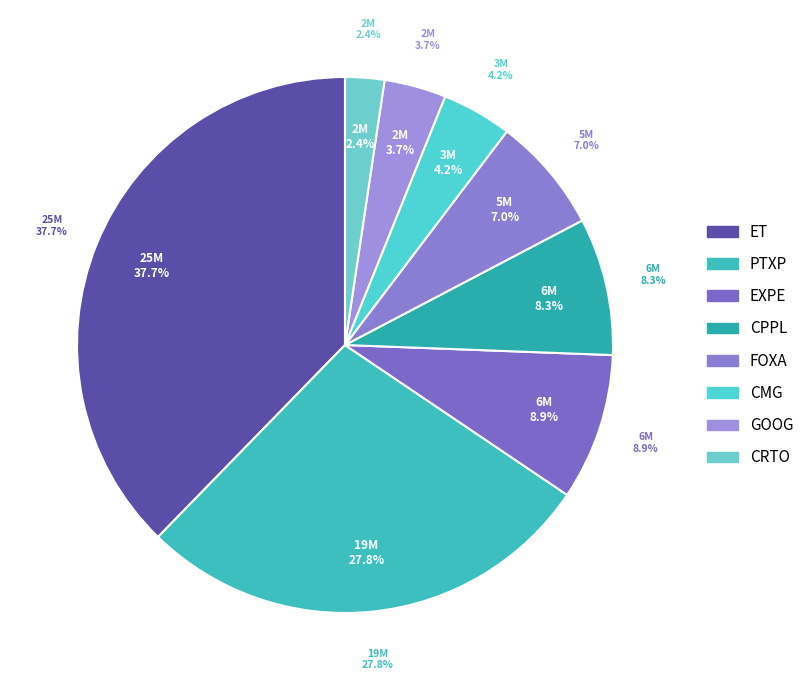

How many slices are in this pie chart?

8